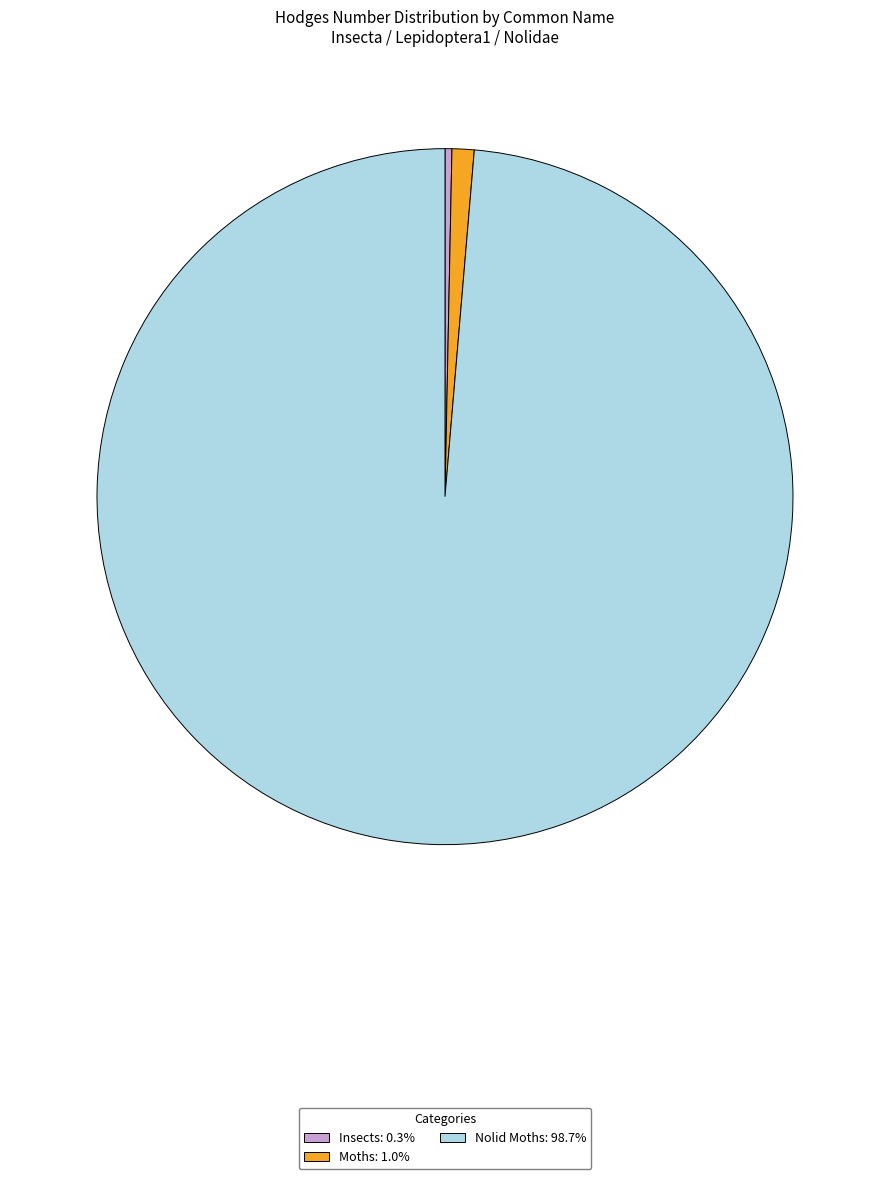

Which category has the biggest portion of the pie?

Nolid Moths